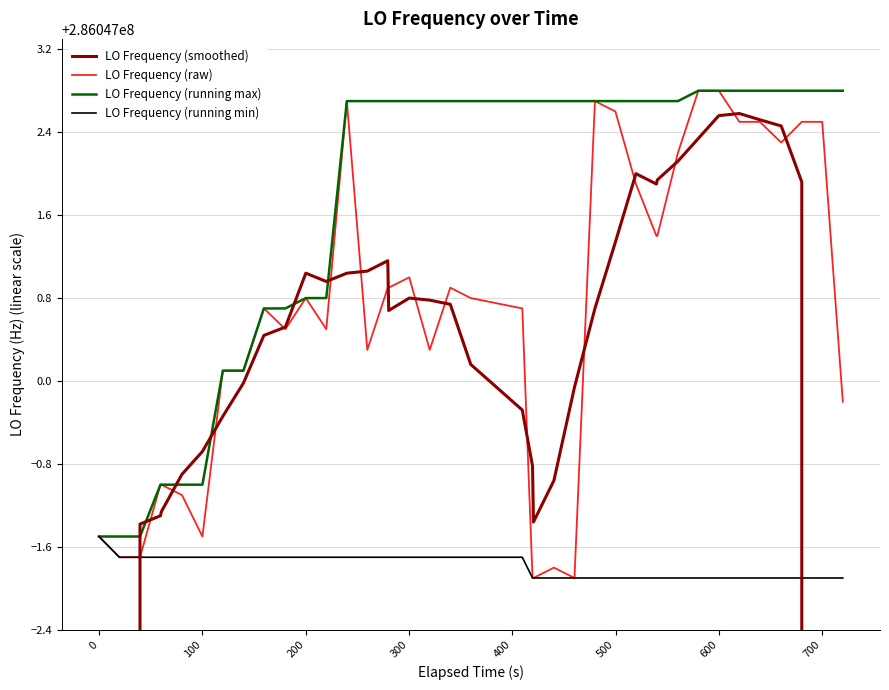

What is the value of the LO Frequency (running max) point at the 24th from the left?

286047002.7